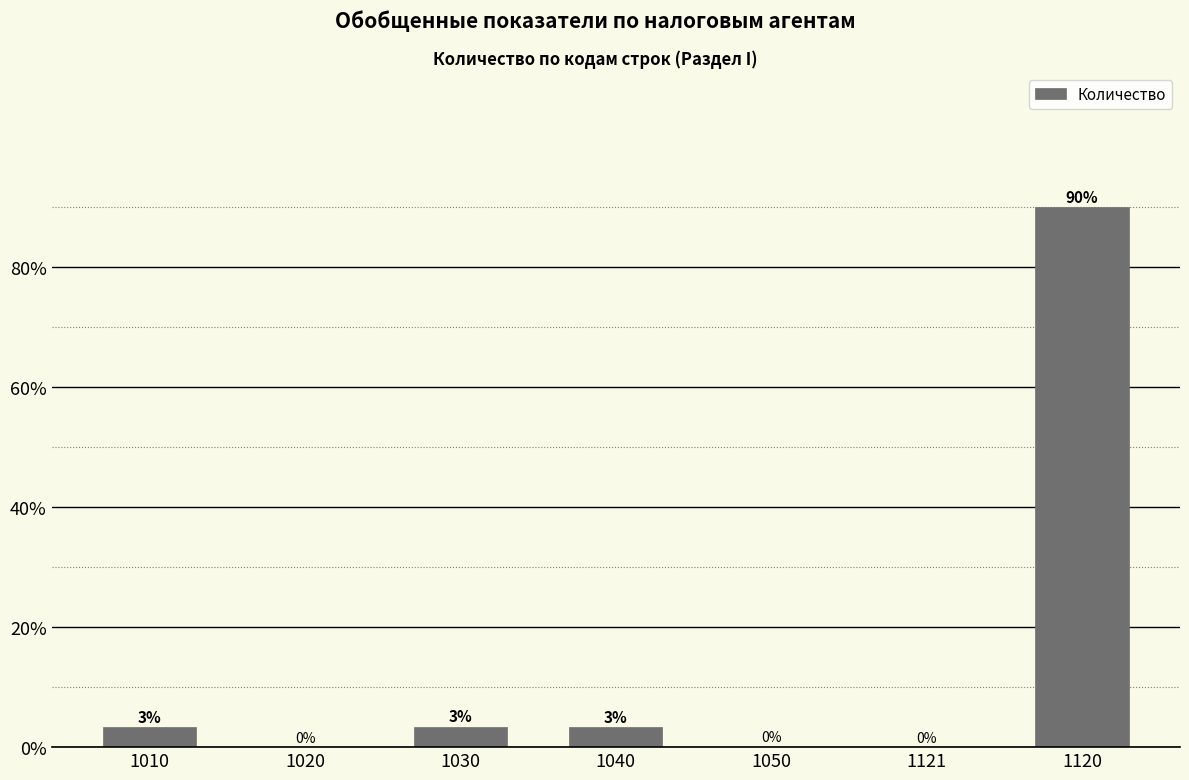

At which category does the chart reach its peak across all series?

1120